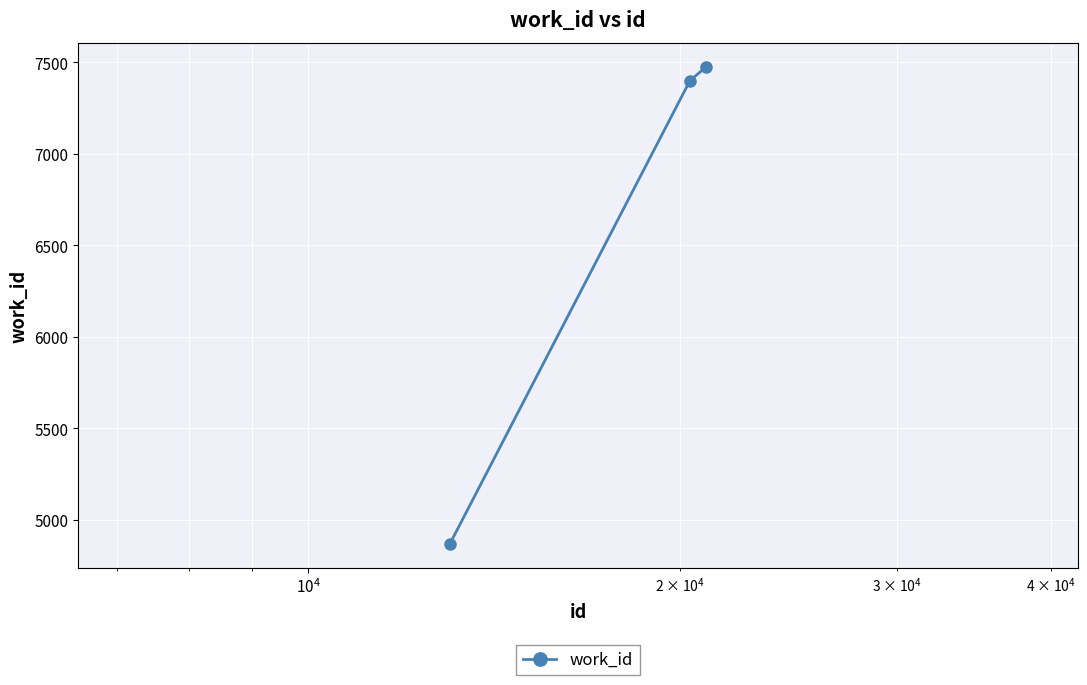

How many categories are shown in the chart?

3